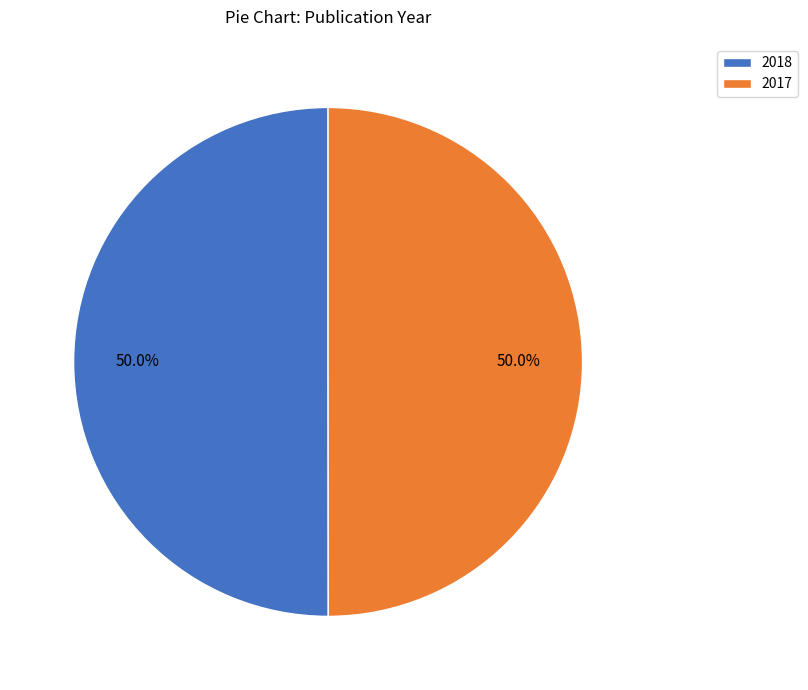

Approximately how many times larger is the value at 2017 compared to 2018?

1.0